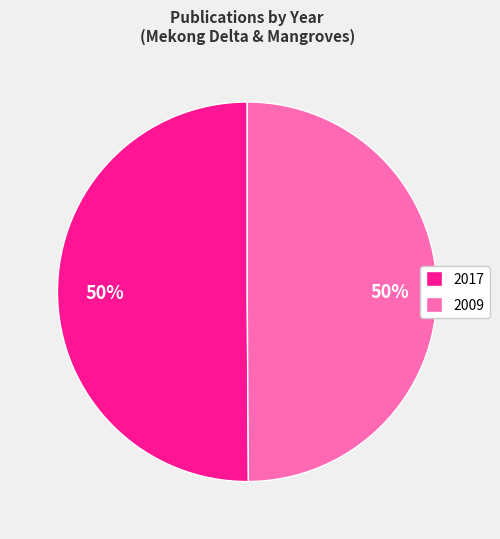

What is the ratio of the value at 2017 to the value at 2009?

1.0